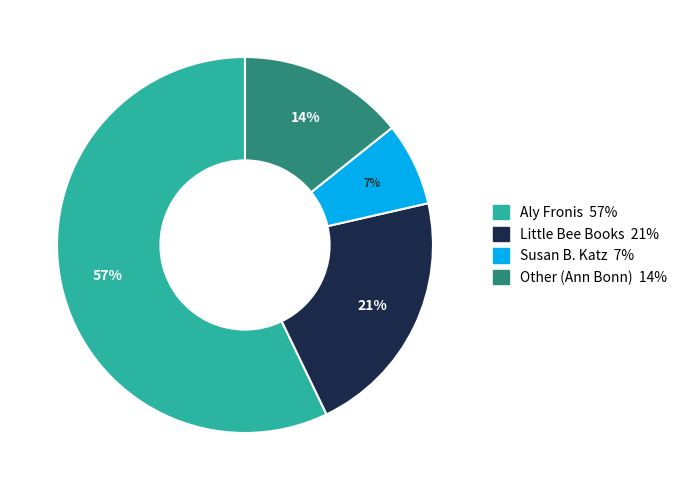

How many slices are in this pie chart?

4